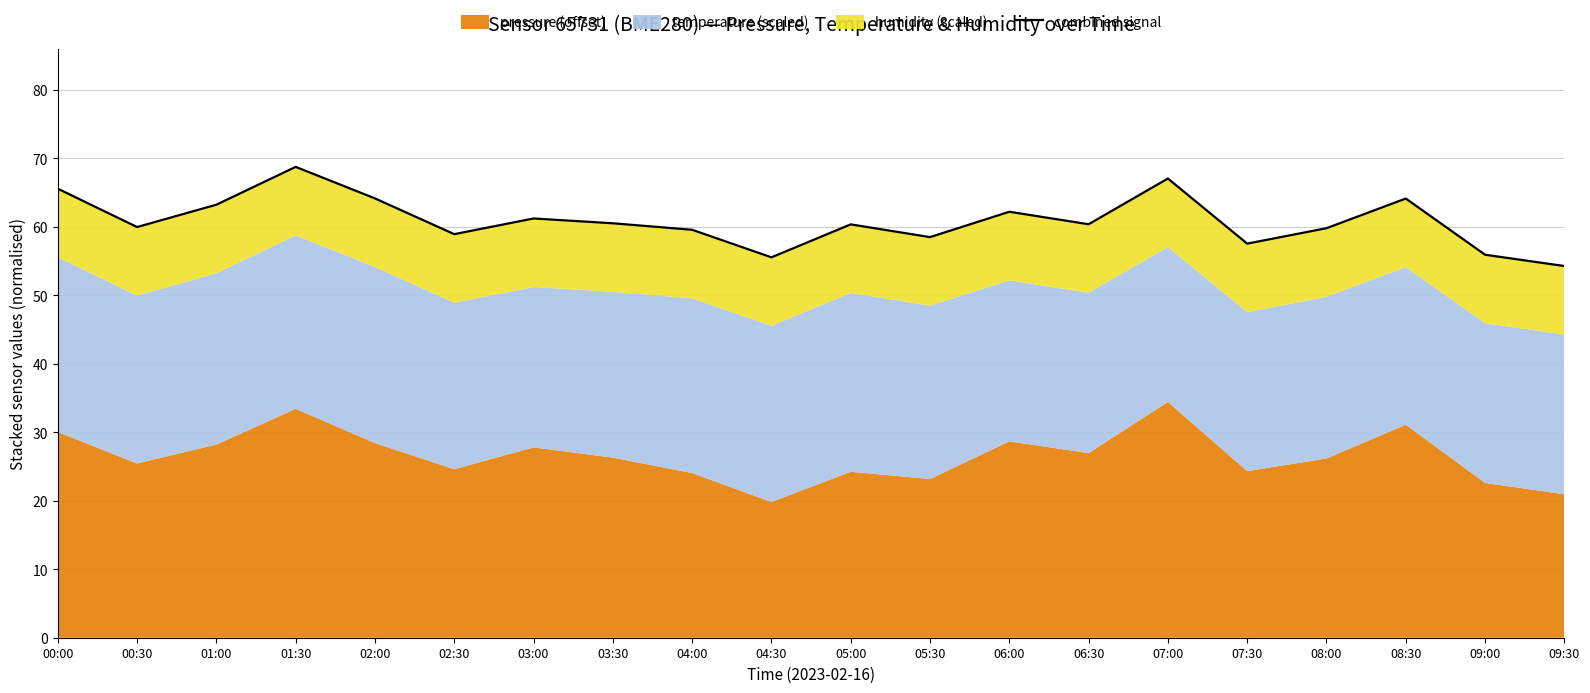

What is the sum of all values?

1216.8